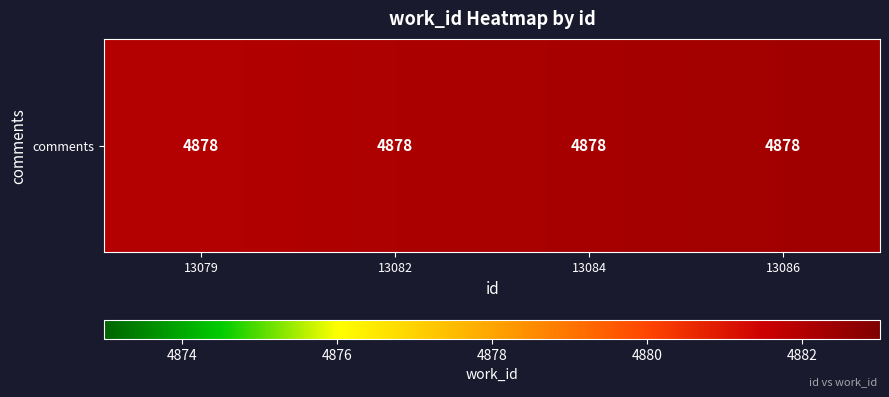

What is the sum of the values at 13084 and 13082?

9764.3